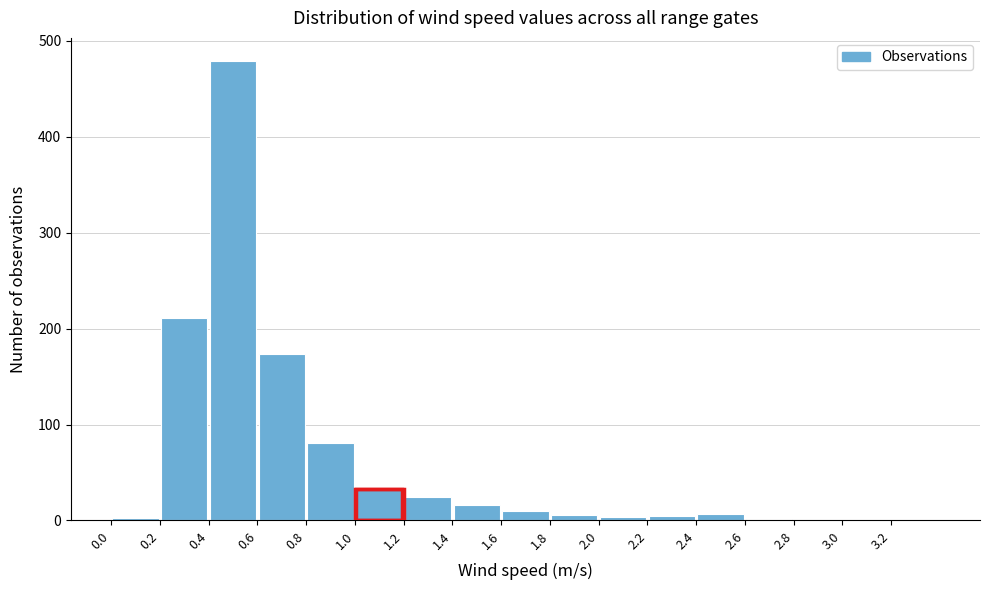

Reading left to right, transcribe this chart: for each bar, give the range it covers on the x-axis and its height. The values are not printed on the chart, so give them approximately, as read against the axis.

0.0 to 0.2: under 10
0.2 to 0.4: 210
0.4 to 0.6: 480
0.6 to 0.8: 170
0.8 to 1.0: 80
1.0 to 1.2: 30
1.2 to 1.4: 20
1.4 to 1.6: 20
1.6 to 1.8: 10
1.8 to 2.0: under 10
2.0 to 2.2: under 10
2.2 to 2.4: under 10
2.4 to 2.6: under 10
2.6 to 2.8: under 10
2.8 to 3.0: 0
3.0 to 3.2: under 10
3.2 to 3.4: under 10